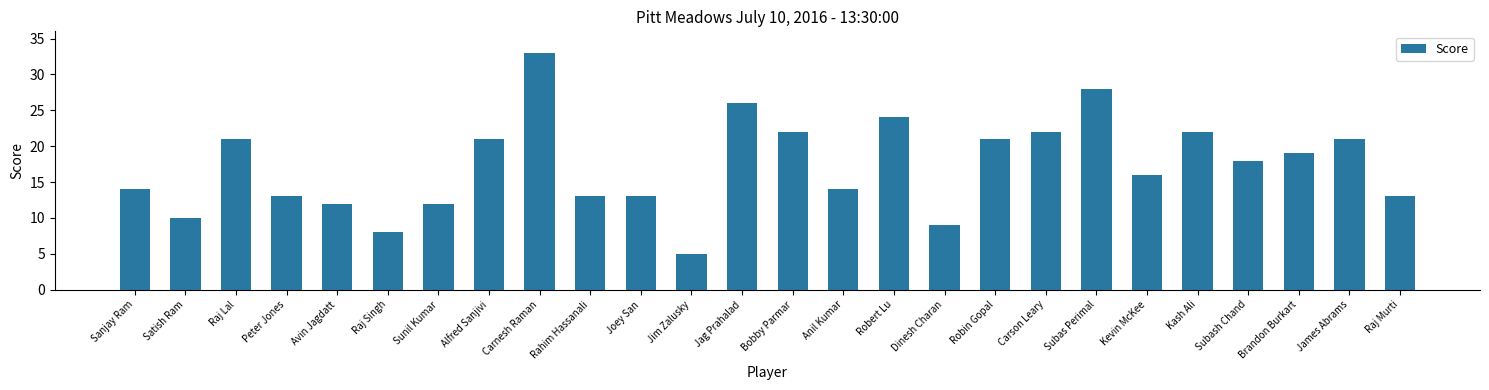

At which label is the value closest to 19?

Brandon Burkart